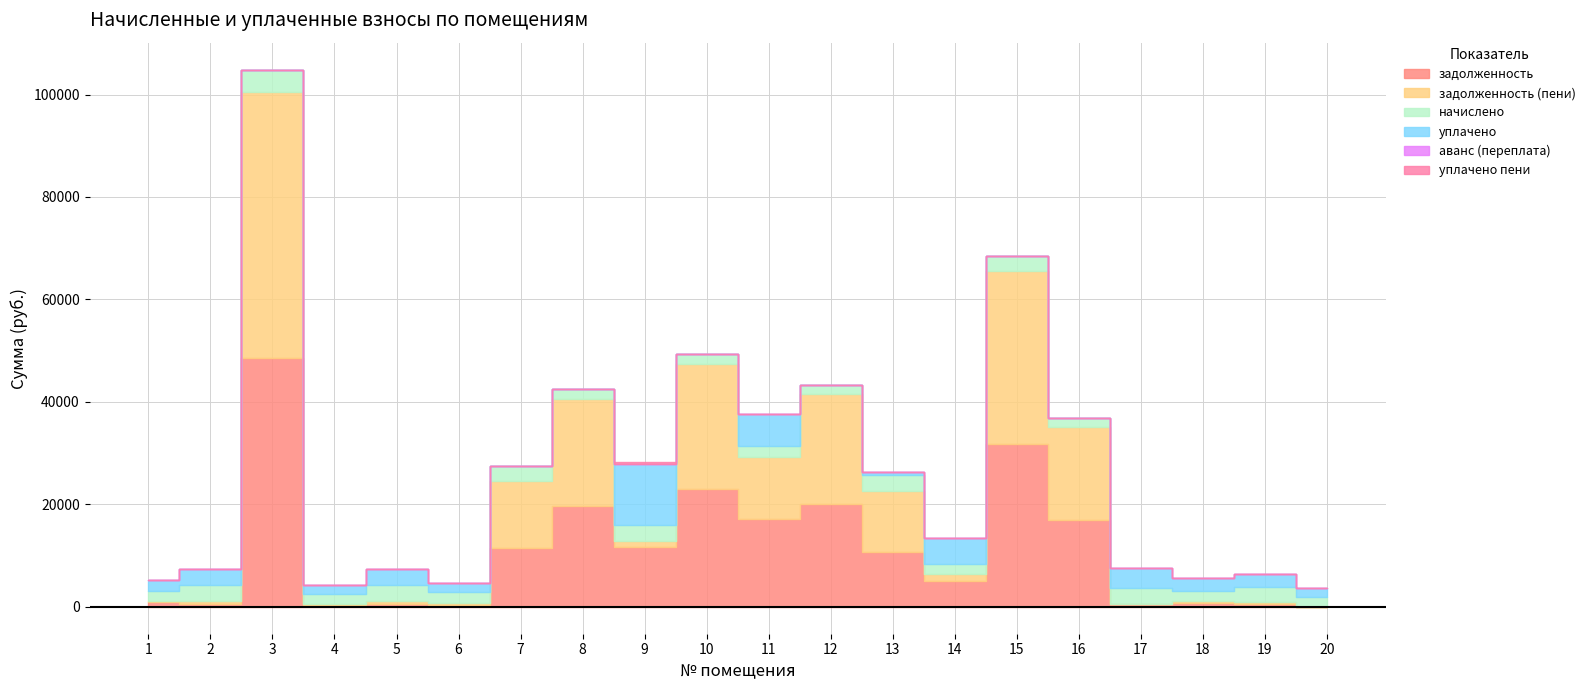

What is the average value of the задолженность (пени) series?

10644.2